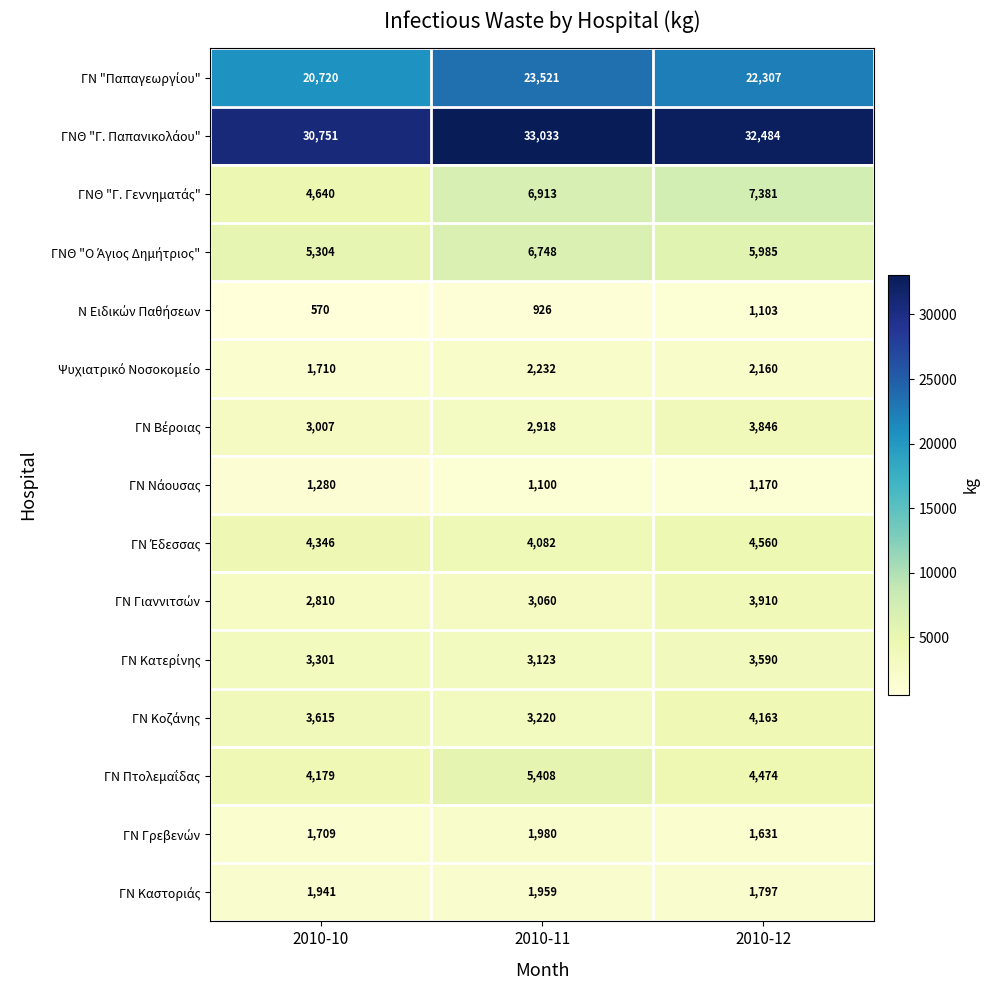

What is the minimum value shown in the chart?

570